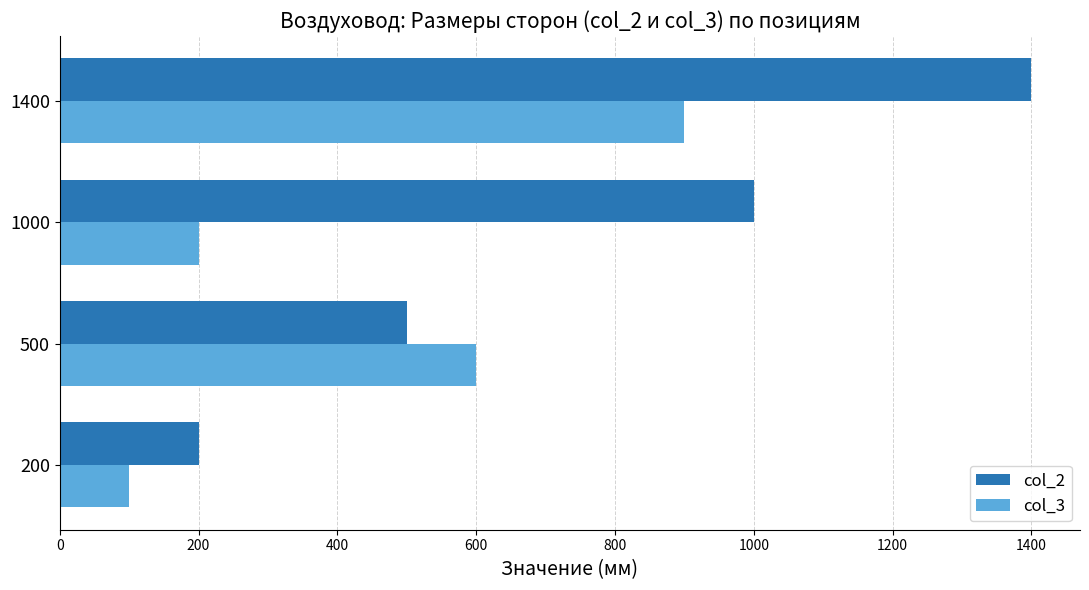

Count the number of data series in this chart.

2